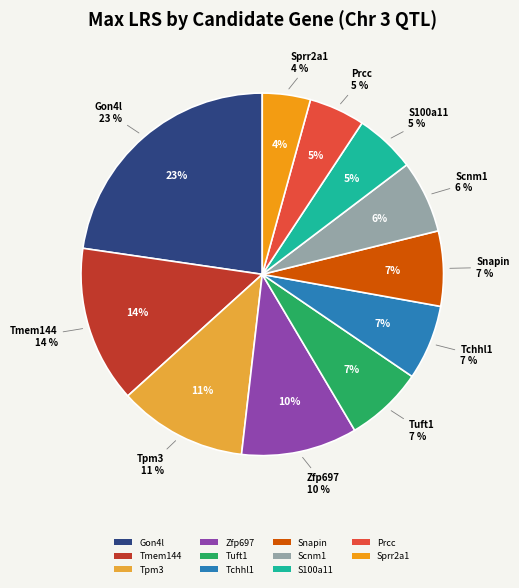

Which has a higher value, Tuft1 or Scnm1?

Tuft1